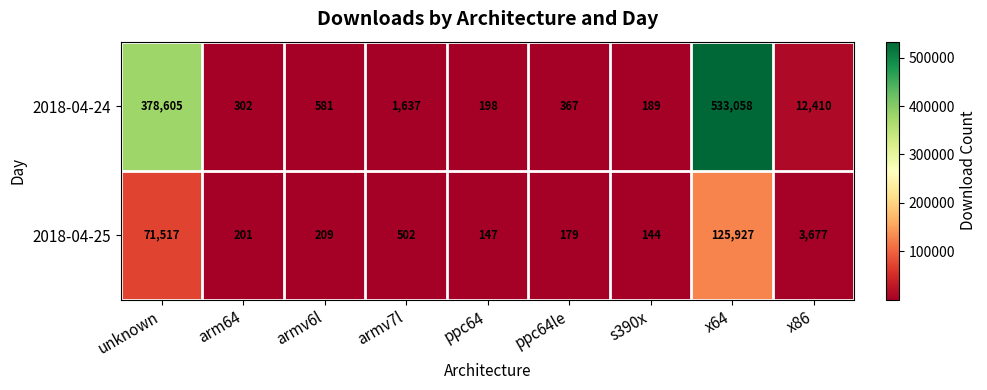

True or false: 2018-04-25 has a value of 163751 at x64.

False